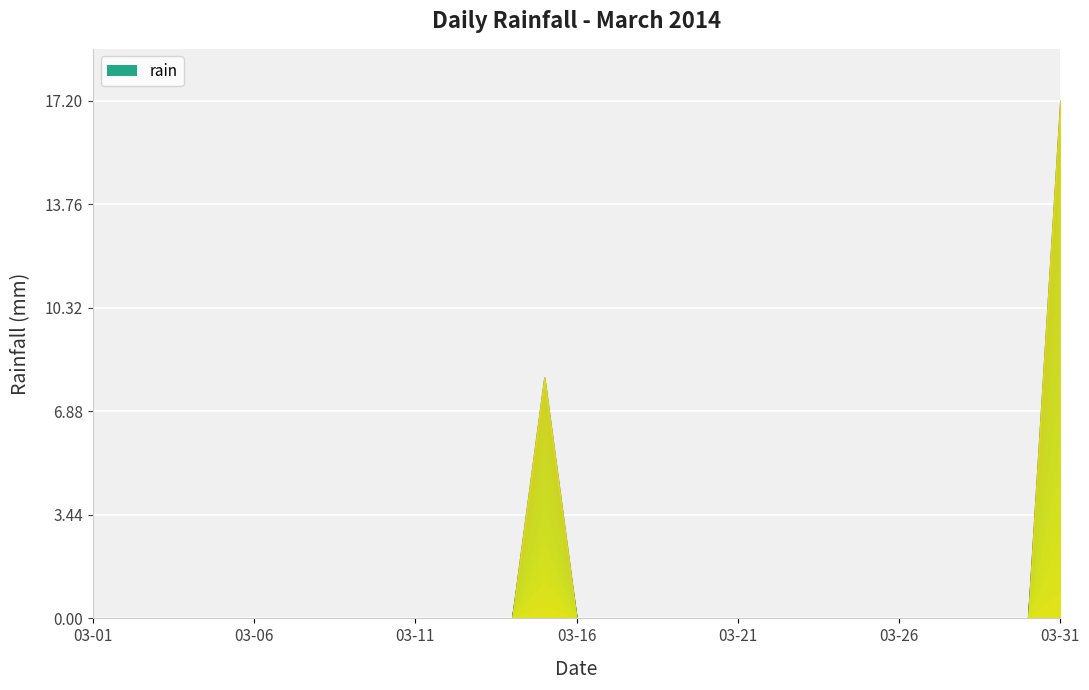

The value at 2014-03-26 is 0.0. True or false?

True